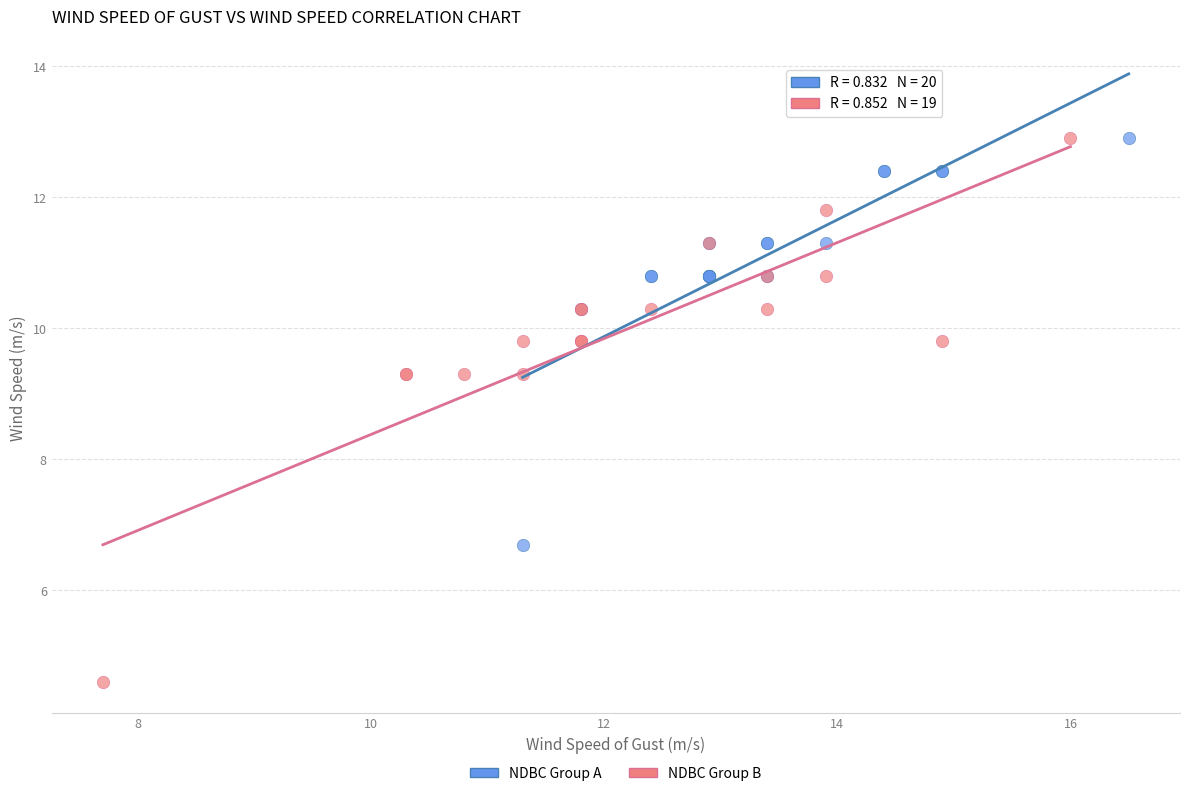

Which series has the largest Y range (max minus min)?

NDBC Group B